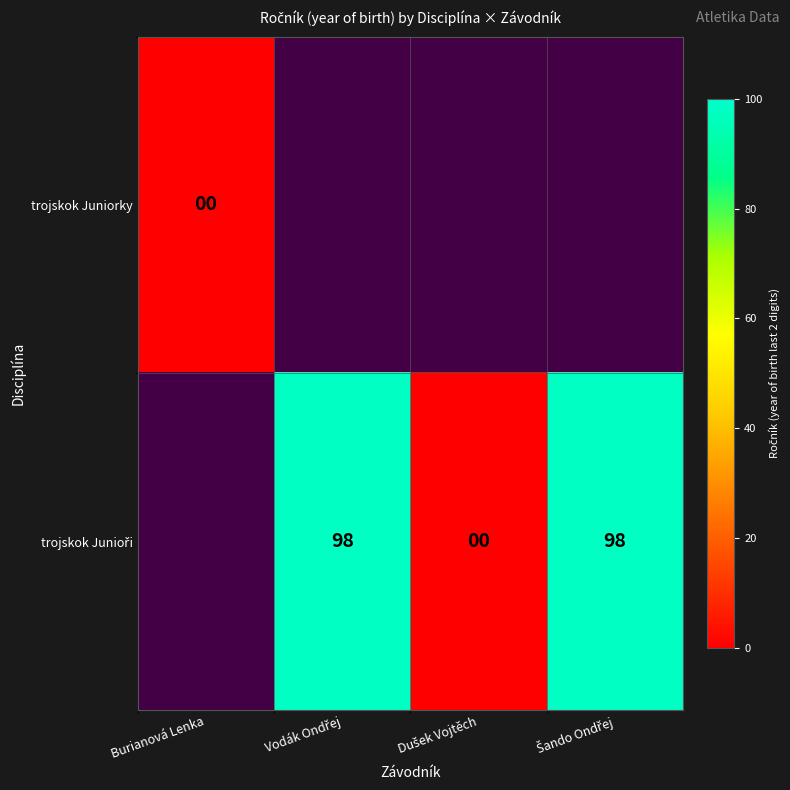

Rank the series by their maximum value, from lowest to highest.

trojskok Juniorky, trojskok Junioři